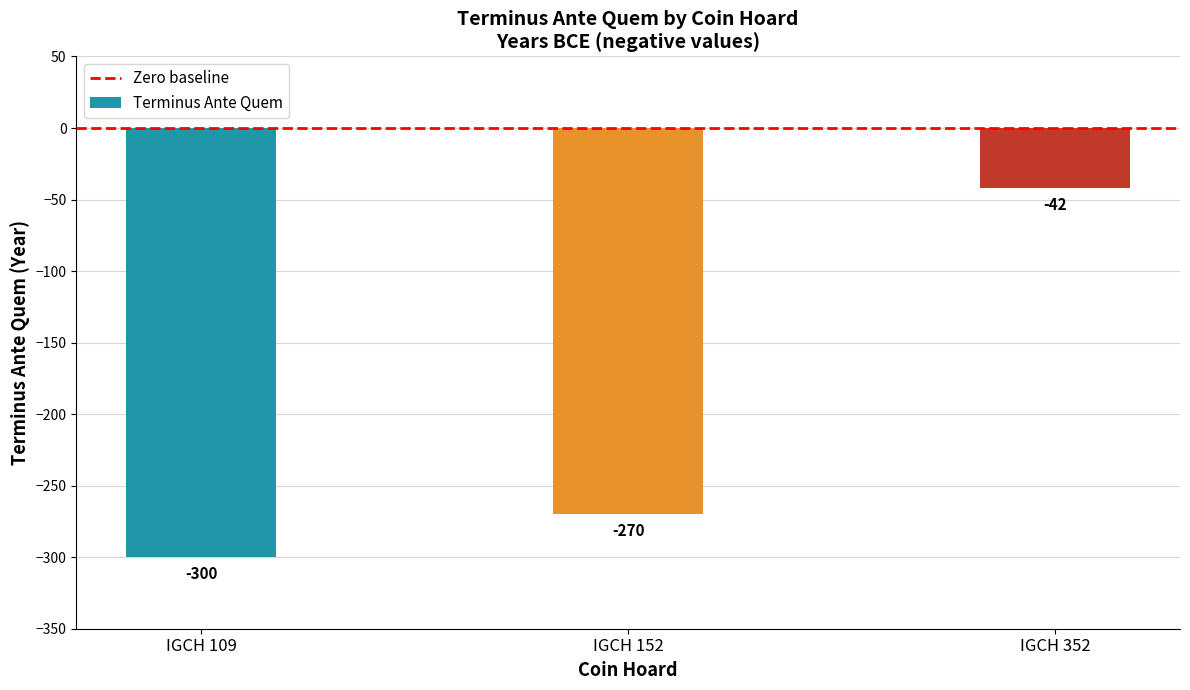

At which label is the value closest to -171?

IGCH 152